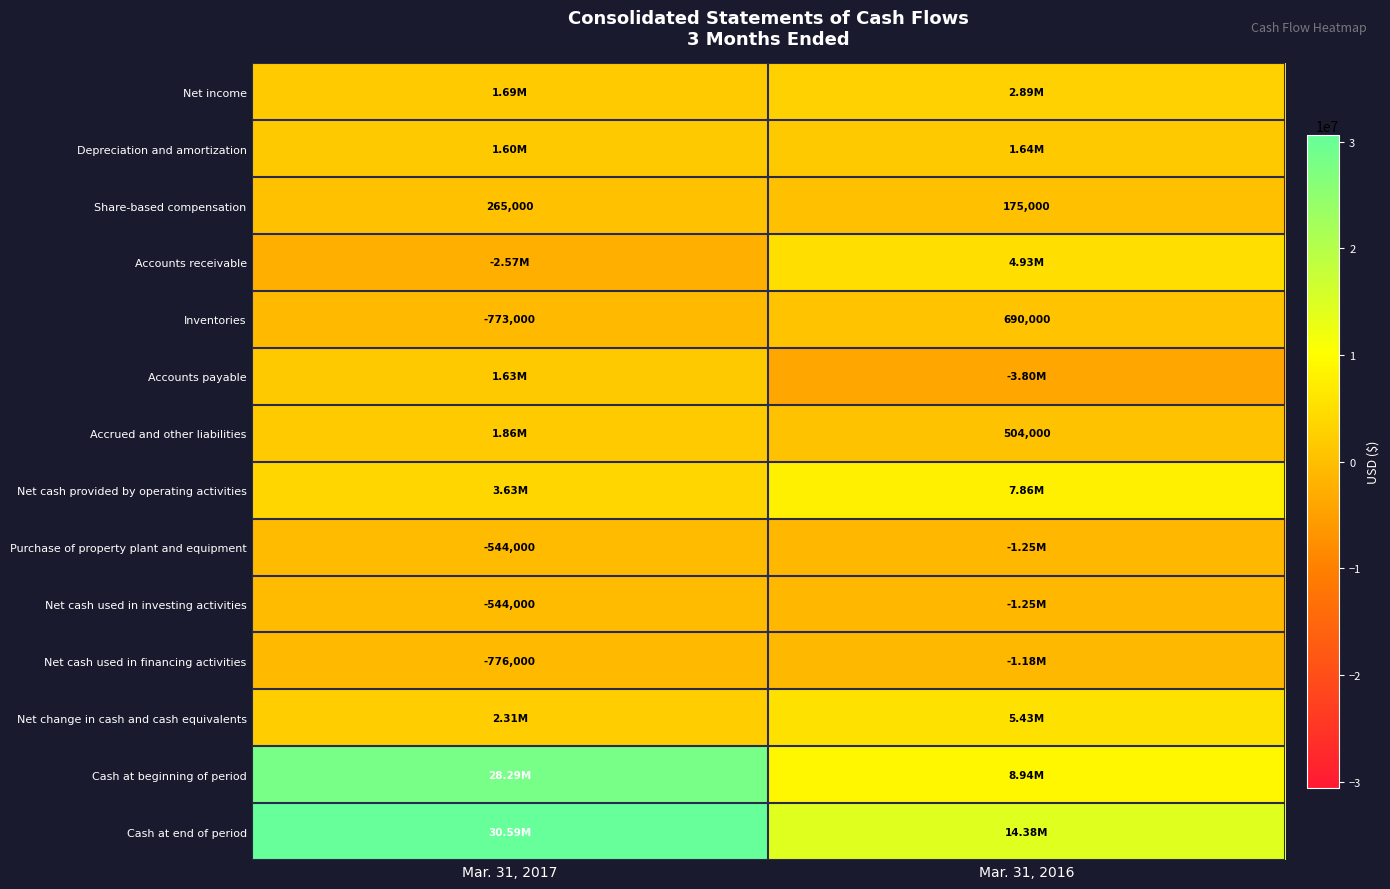

What is the lowest value of the Inventories series?

-773000